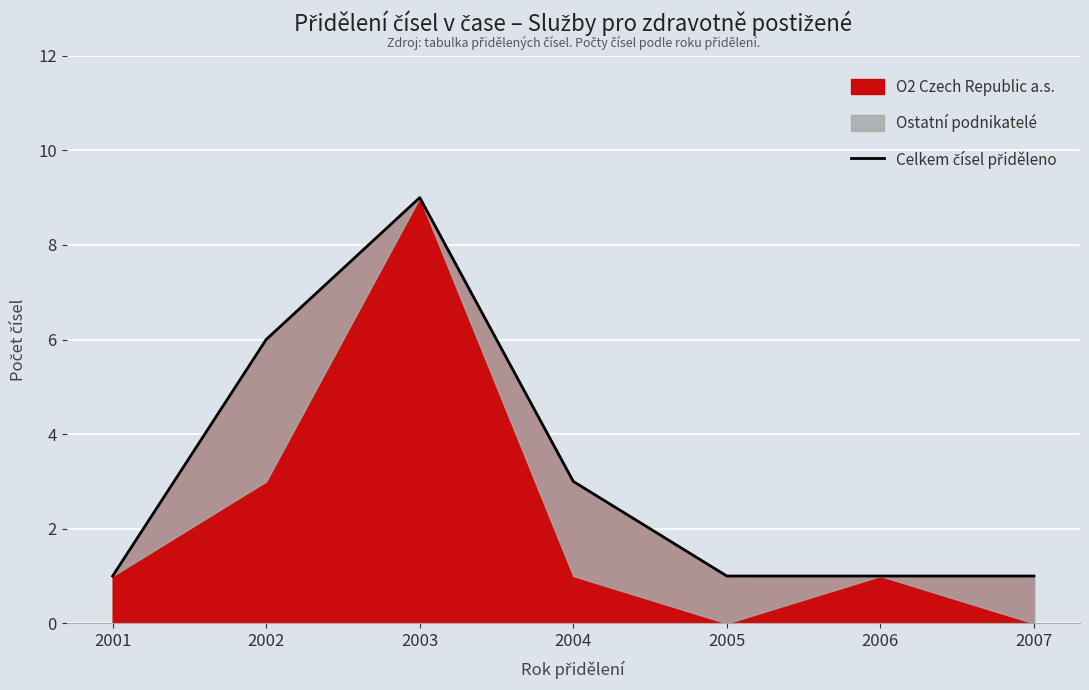

What is the greatest value displayed?

9